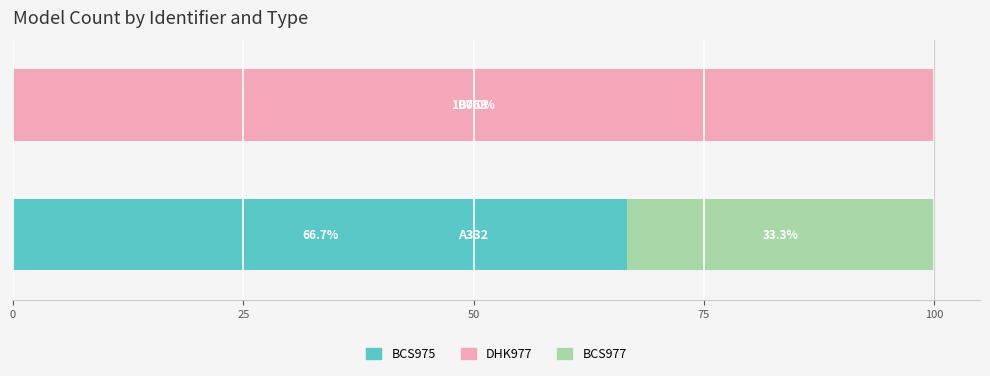

What is the highest value of the BCS975 series?

66.7